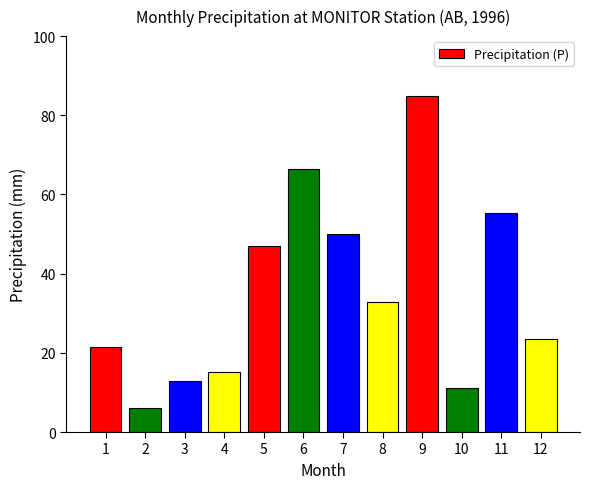

What is the ratio of the value at 1 to the value at 7?

0.4